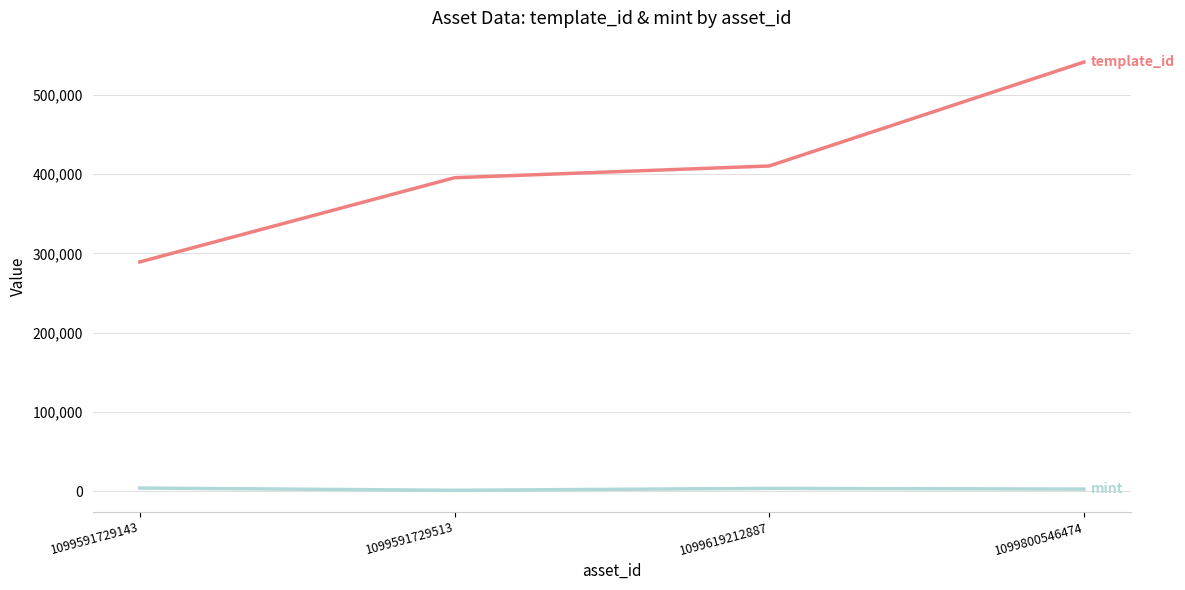

At which category is the sum across all series the highest?

1099800546474